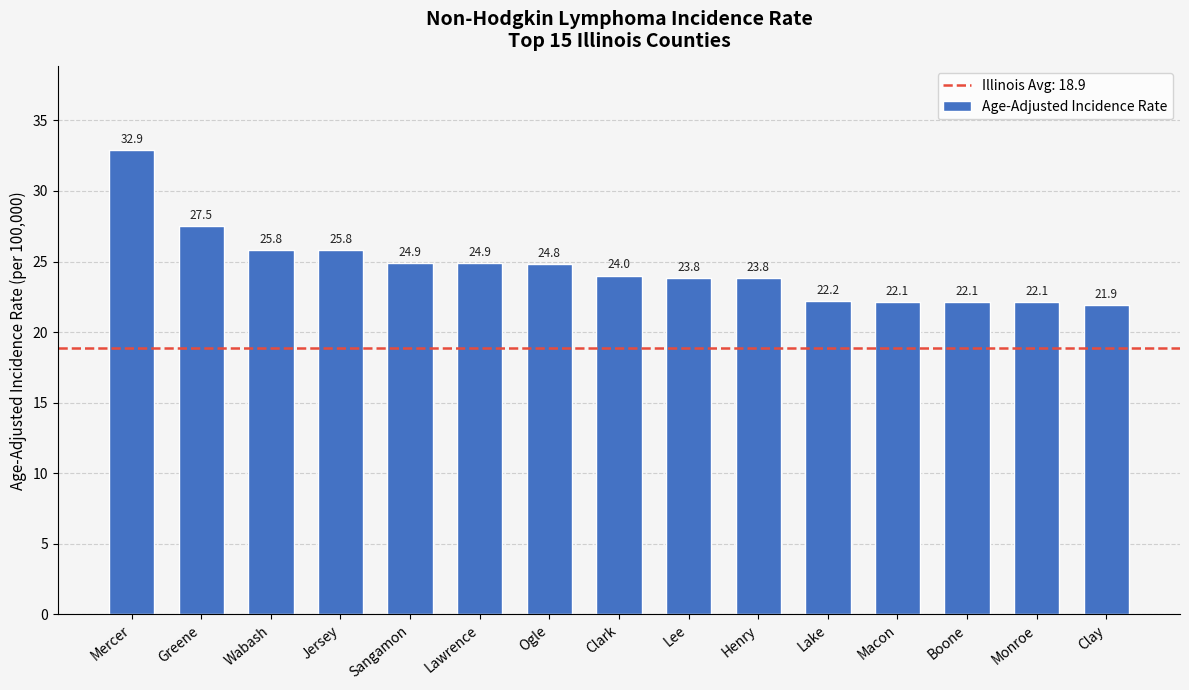

The value at Clay is 21.9. True or false?

True